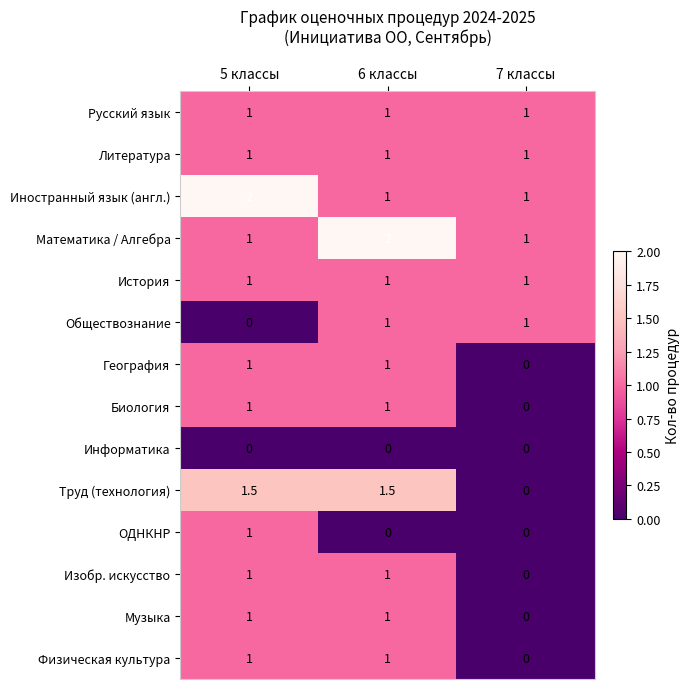

True or false: Труд (технология) has a value of 1.5 at 5 классы.

True